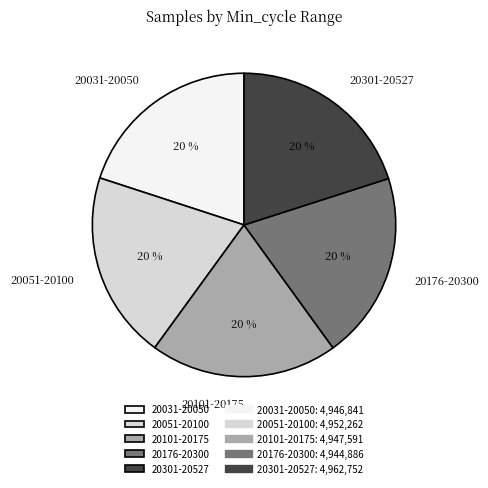

Approximately how many times larger is the value at 20031-20050 compared to 20101-20175?

1.0